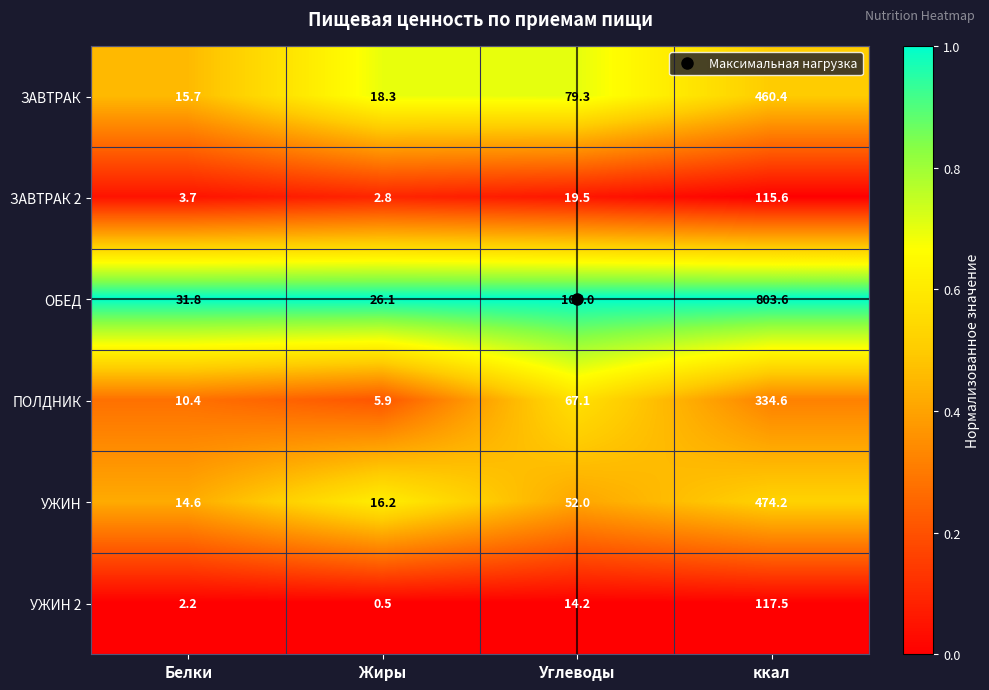

What is the smallest value displayed?

0.5